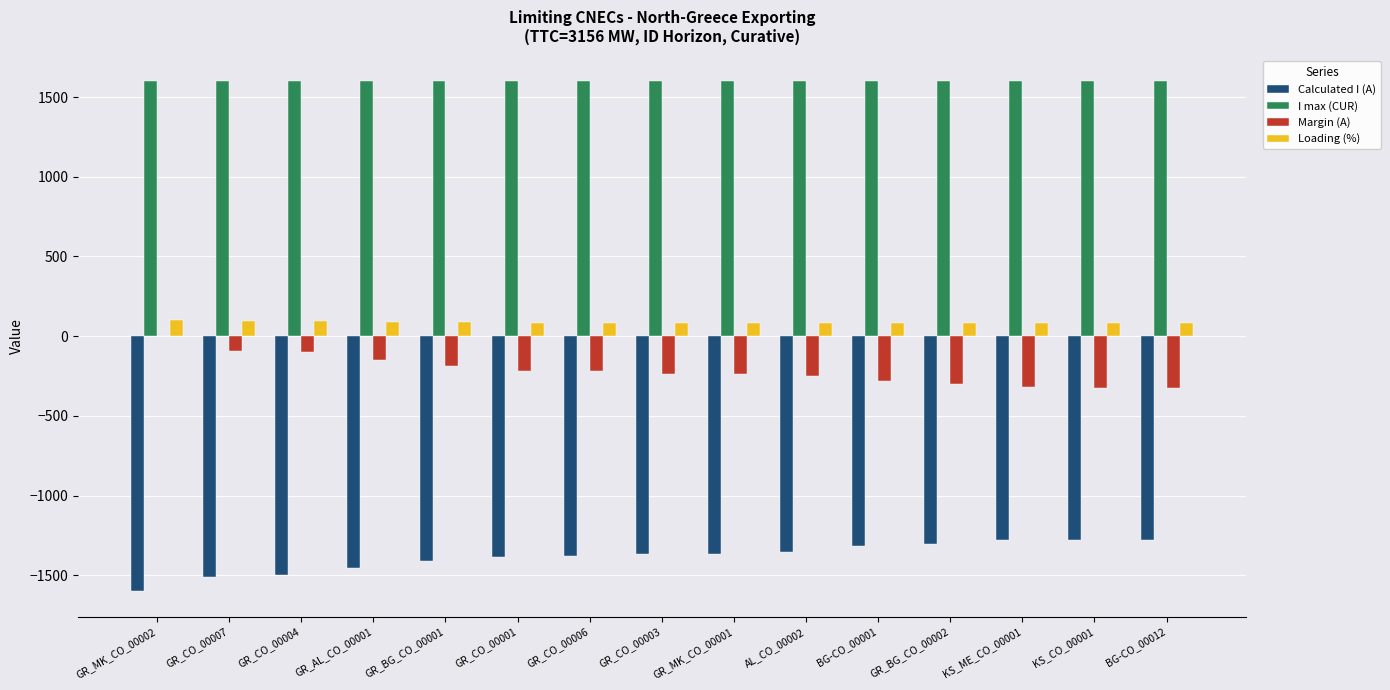

What is the sum of all Calculated I (A) values?

-20766